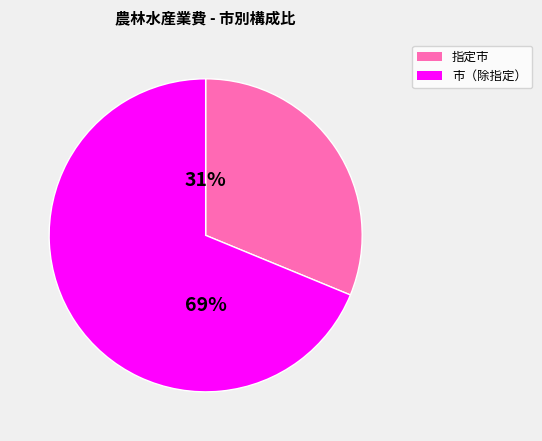

To the nearest percent, what is the average slice percentage?

50%